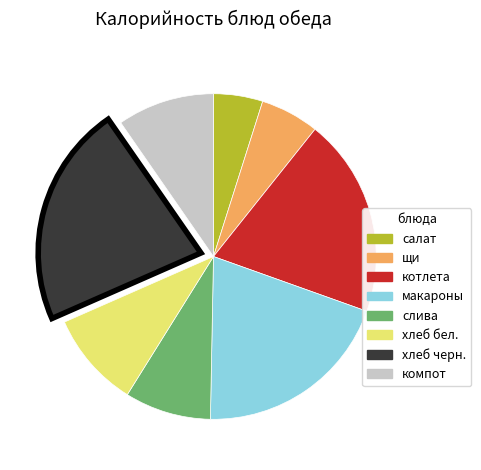

Is there a majority slice in this chart?

No